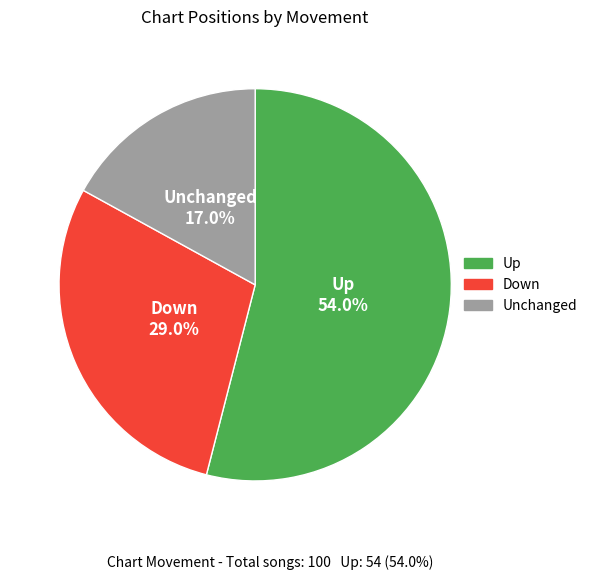

Does any single category account for the majority?

Yes